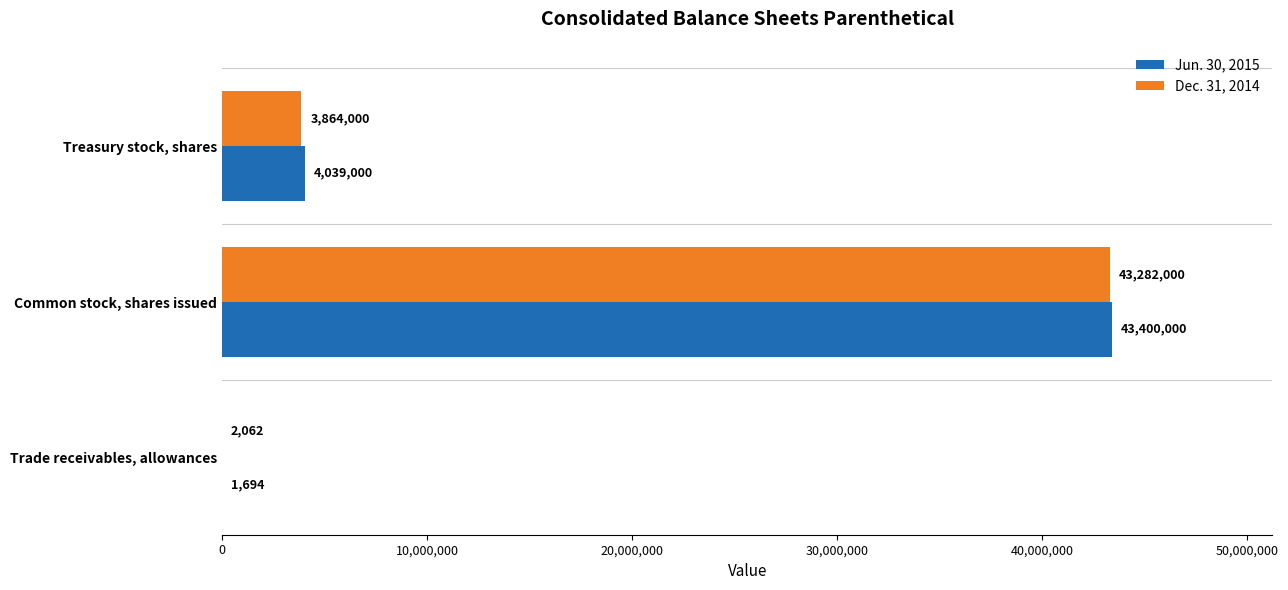

Which series changed the most between Common stock, shares issued and Treasury stock, shares?

Dec. 31, 2014